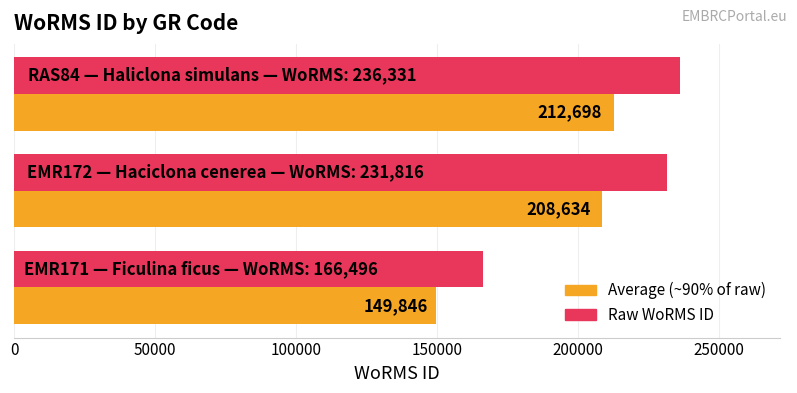

What is the minimum value shown in the chart?

149846.4